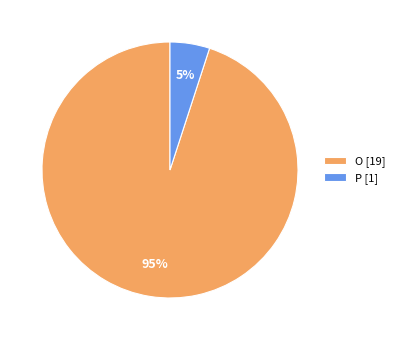

Count the number of slices in the pie.

2